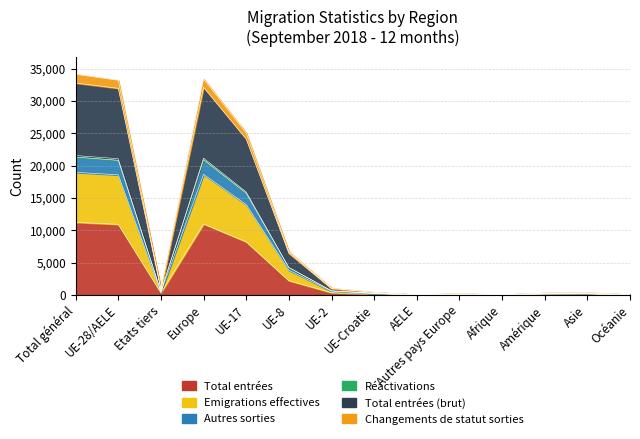

The Total entrées series shows 10916 at UE-28/AELE. True or false?

True